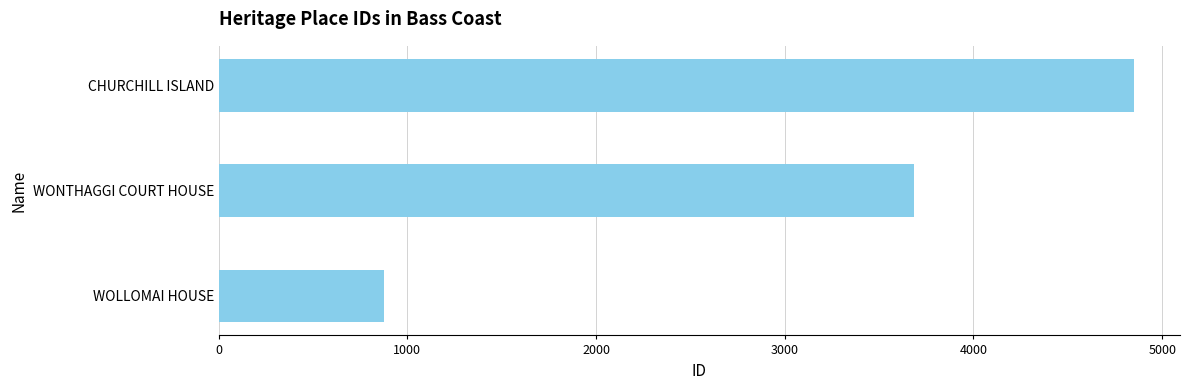

What is the greatest value displayed?

4852